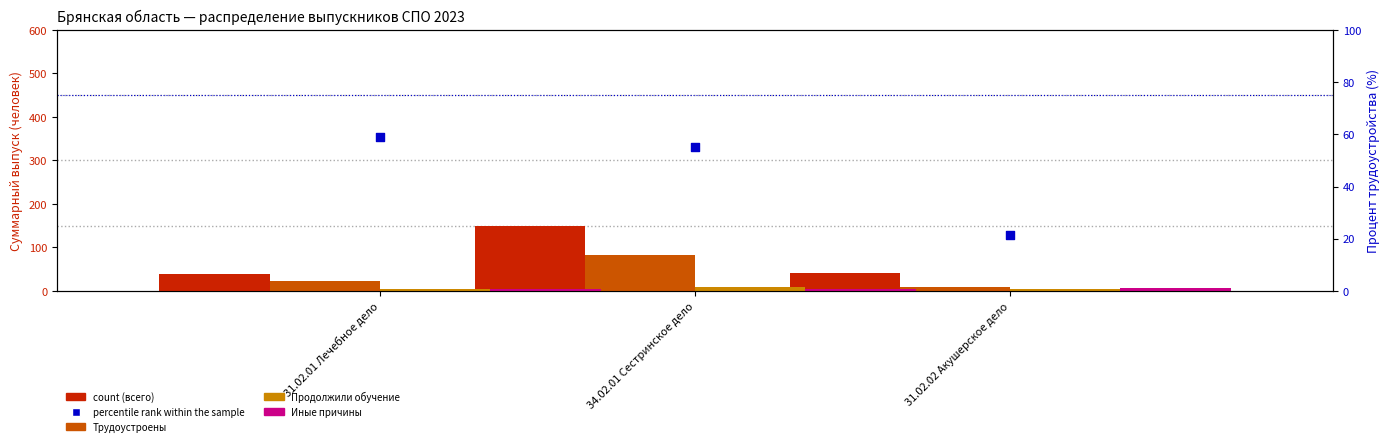

What are all the series names shown in the legend?

count, Трудоустроены, Продолжили обучение, Иные причины, percentile rank within the sample